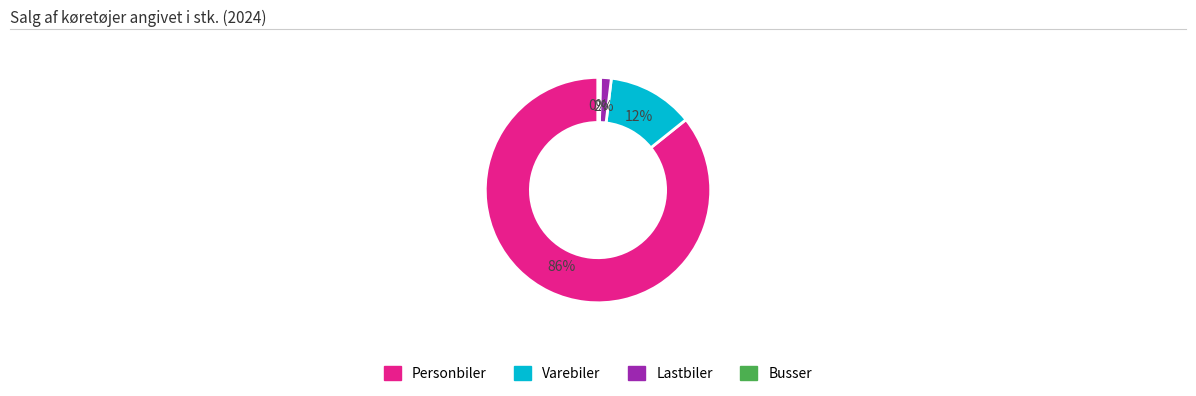

Combined, do Varebiler and Busser account for over 50%?

No